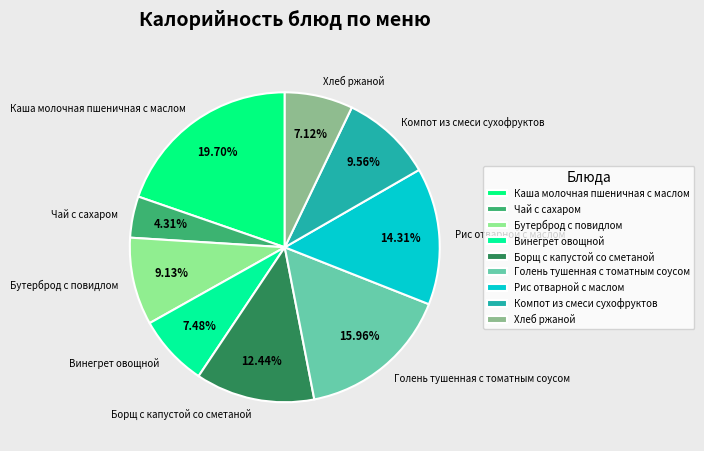

True or false: Хлеб ржаной accounts for 7% of the total.

True